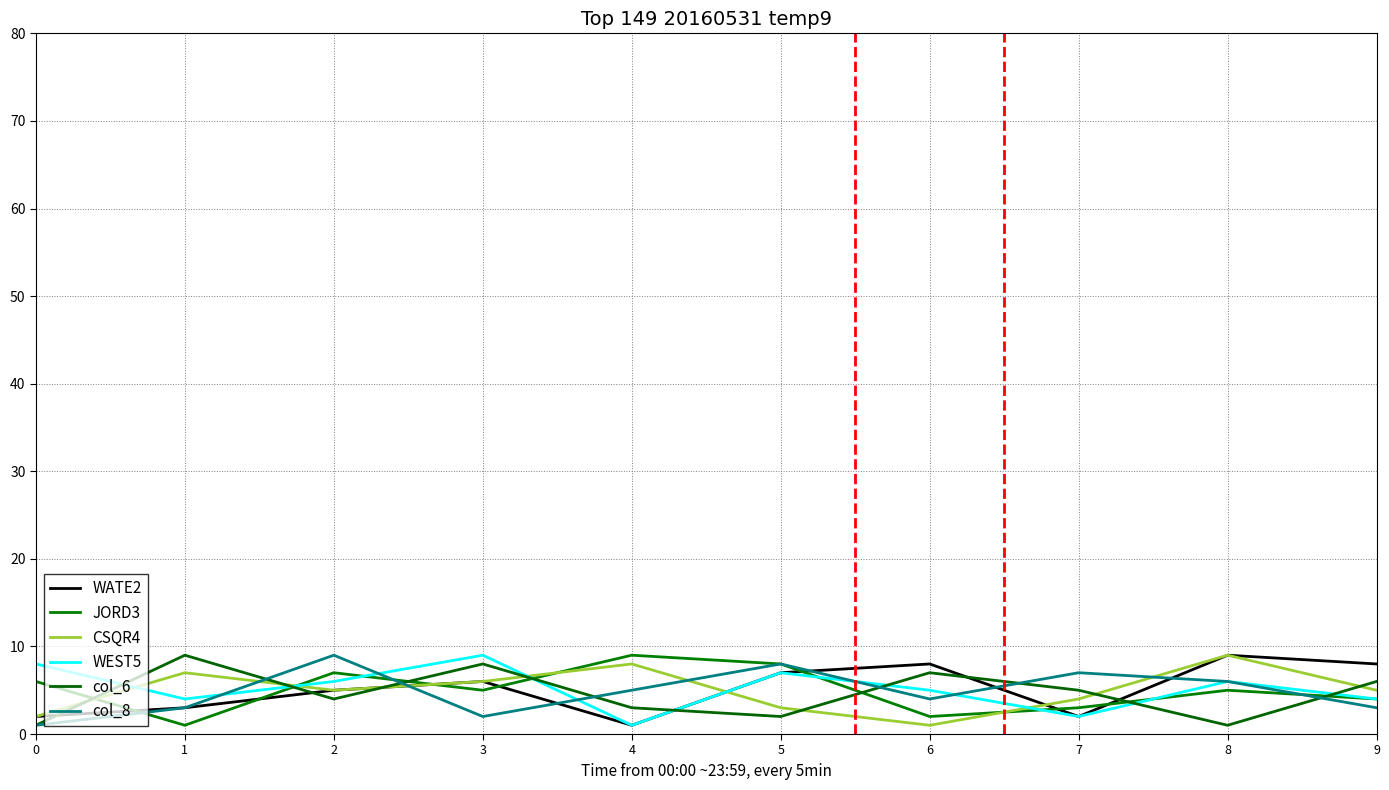

What is the difference between the maximum and minimum values in the JORD3 series?

8